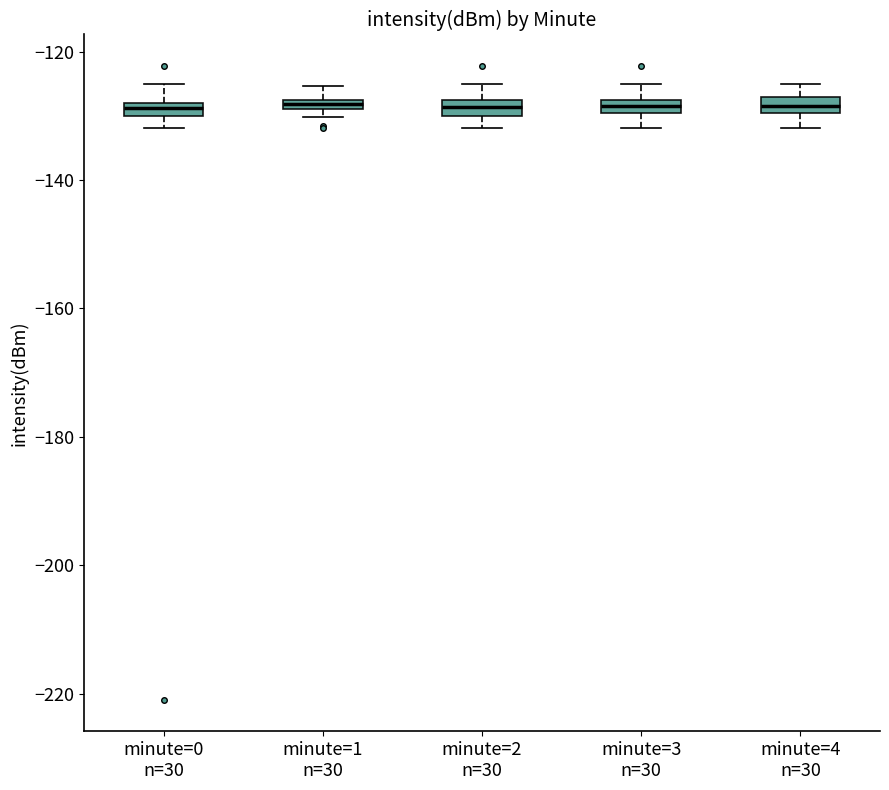

Where does the lower whisker of the box for minute=3 n=30 end on the y-axis? The values are not printed on the chart, so give them approximately, as read against the axis.

-132